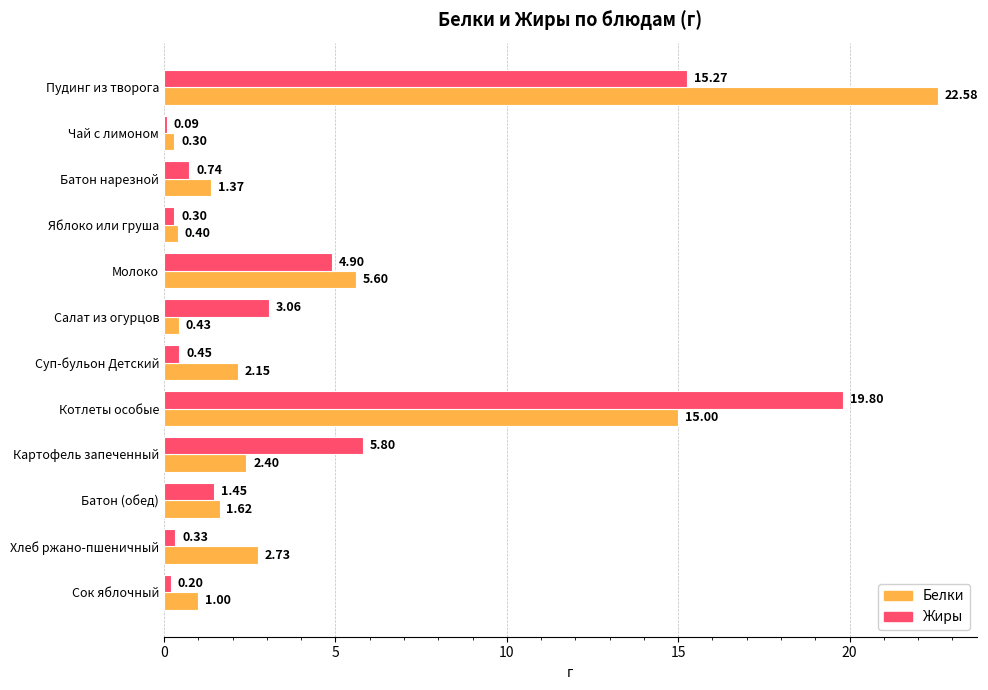

Is the value of Белки at Картофель запеченный greater than the value of Жиры at Картофель запеченный?

No